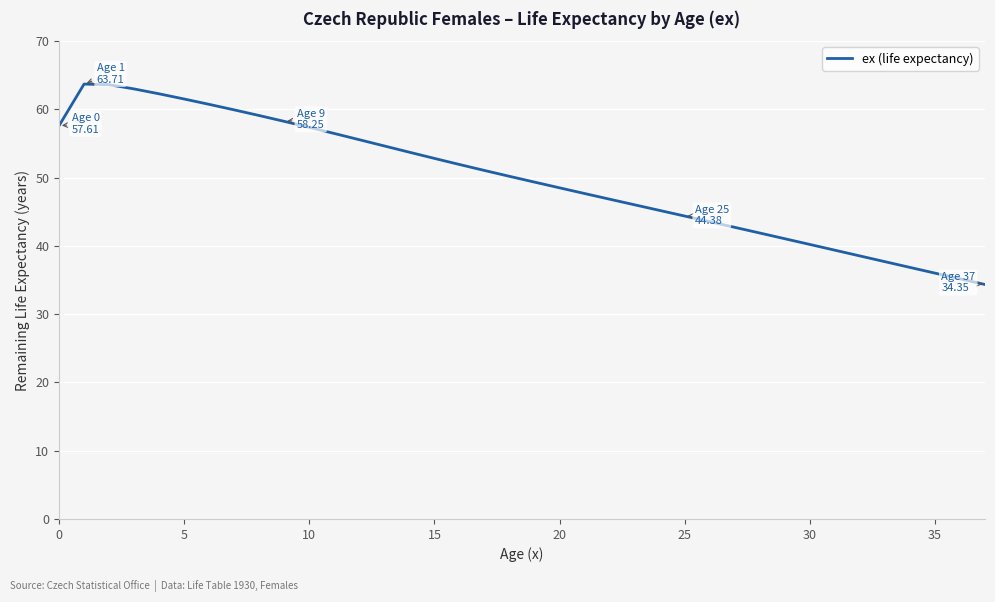

What is the difference between the maximum and minimum values?

29.4